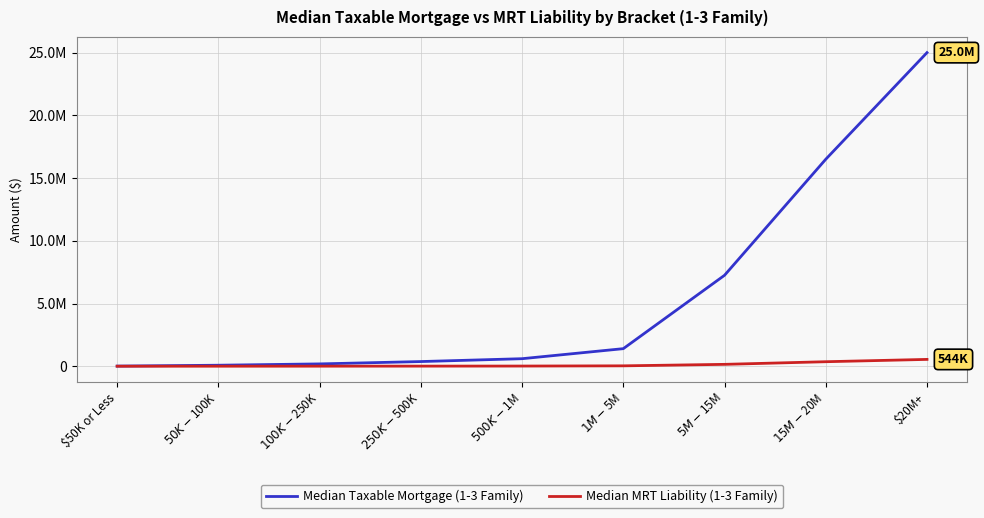

What are all the series names shown in the legend?

Median Taxable Mortgage (1-3 Family), Median MRT Liability (1-3 Family)